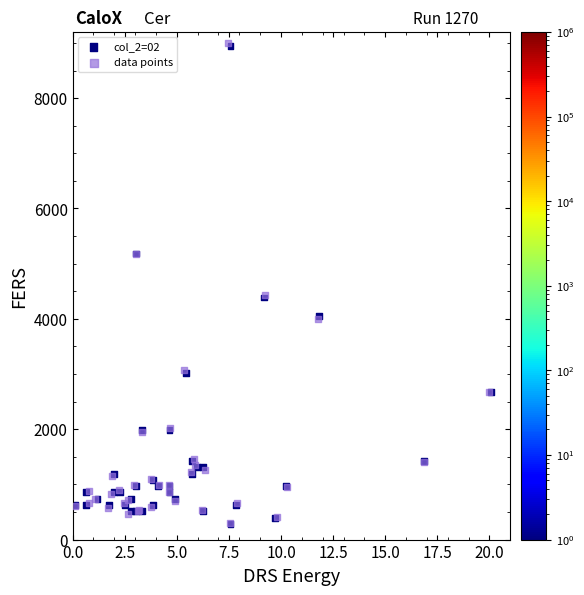

What are all the series names shown in the legend?

col_2=02, data points